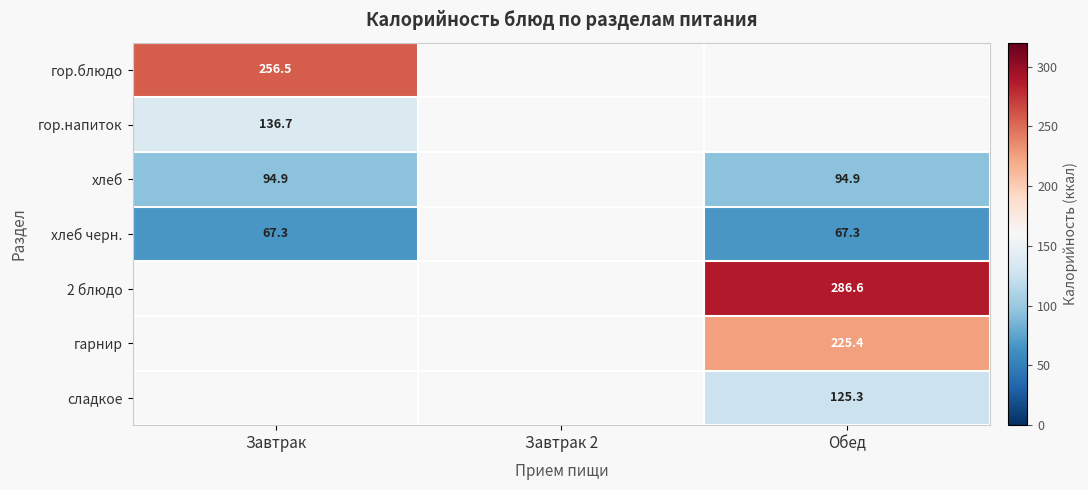

How many series are shown in this chart?

7